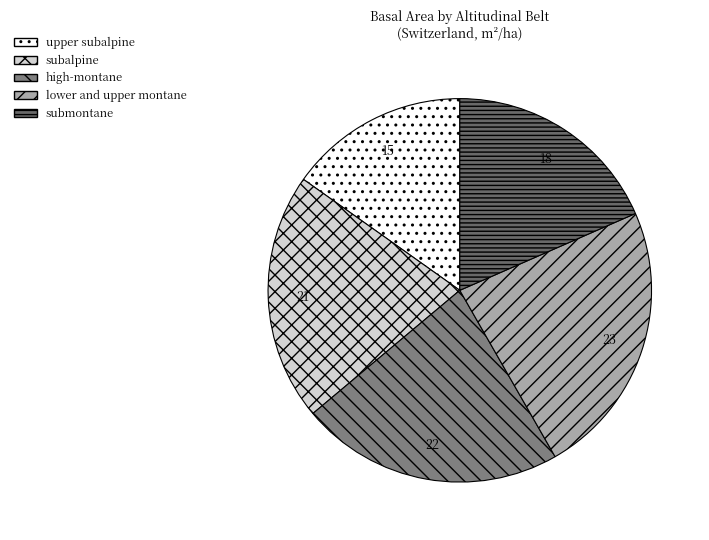

How many segments does this pie chart have?

5